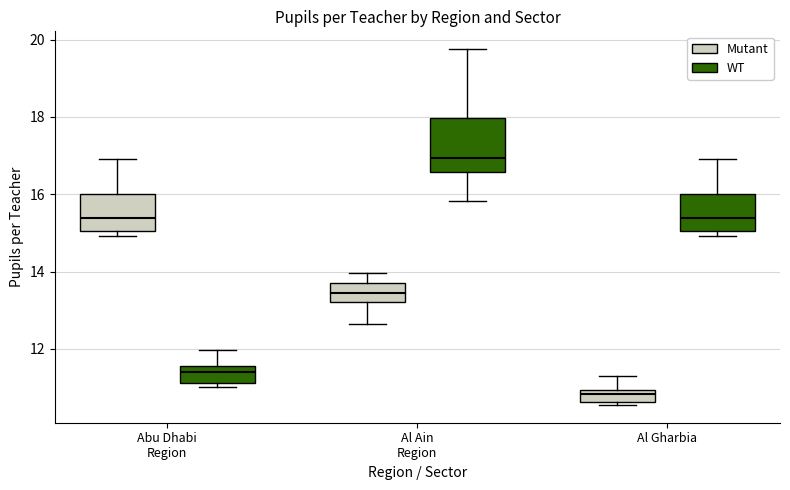

Where does the median line of the box for Al Gharbia (Mutant) sit on the y-axis? The values are not printed on the chart, so give them approximately, as read against the axis.

10.8